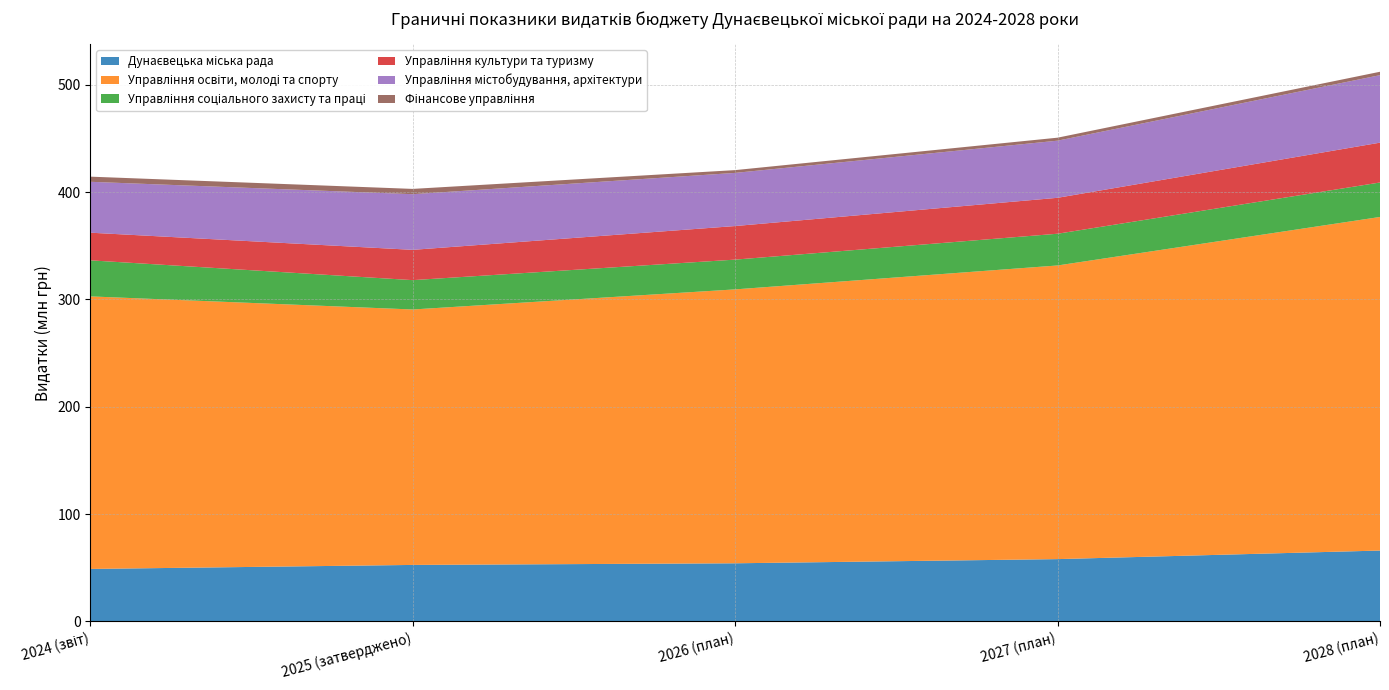

Reading right to left, transcribe all the data shown in this chart.

Дунаєвецька міська рада: 66071700	58088000	54200000	52676518	48935958
Управління освіти, молоді та спорту: 310715098	273513654	255125459	237924557	253862866
Управління соціального захисту та праці: 32105490	29564975	27724000	27343953	33580422
Управління культури та туризму: 37102961	33465734	31272324	28213351	25757149
Управління містобудування, архітектури: 62864100	53208386	49500300	51836275	47398276
Фінансове управління: 3169500	2786500	2600000	4926904	4796376